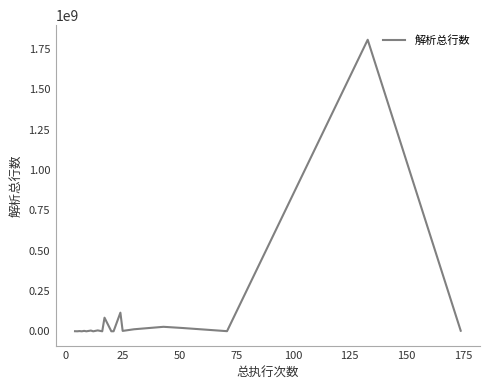

What is the difference between the maximum and minimum values?

1808295317